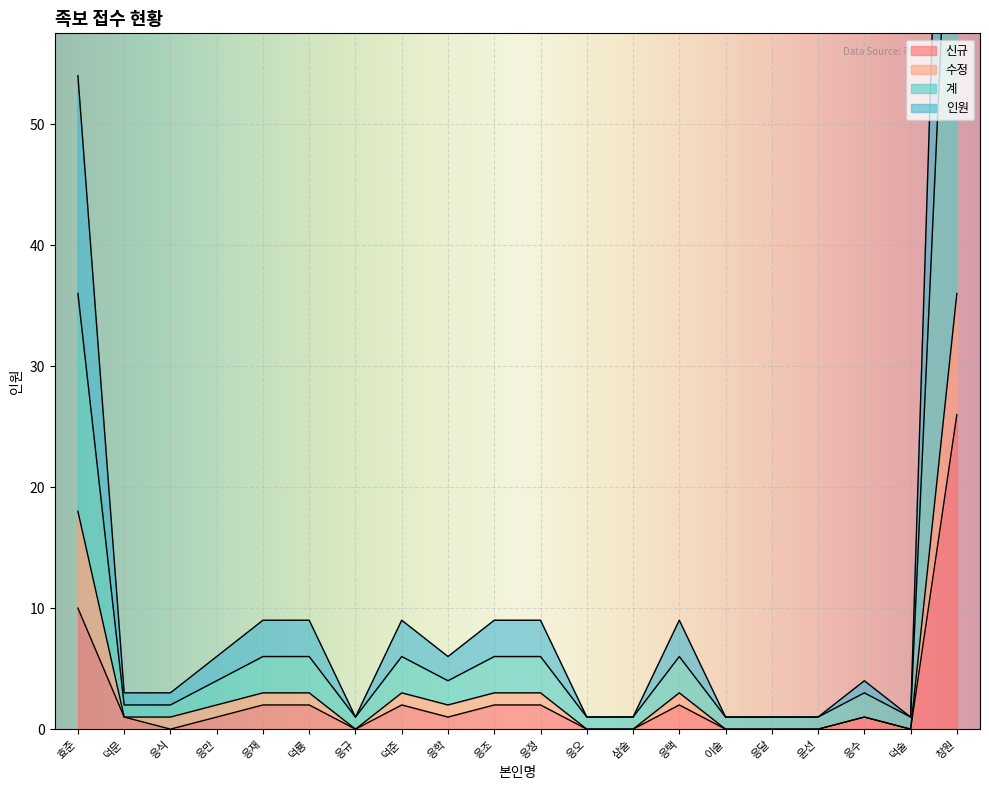

What is the sum of the 인원 values at 덕문 and 윤선?

1